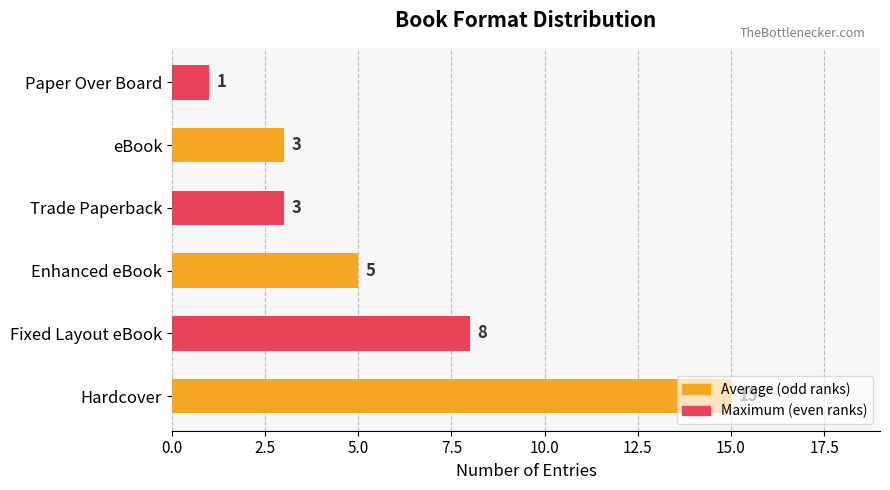

How many data points does each series have?

6